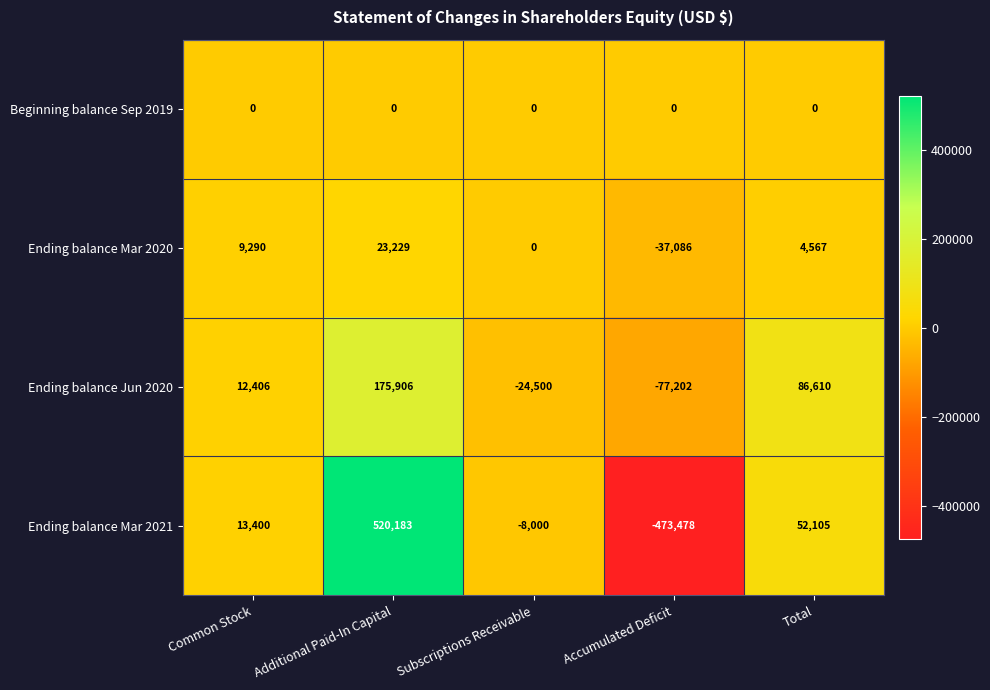

At which category is the sum across all series the highest?

Additional Paid-In Capital